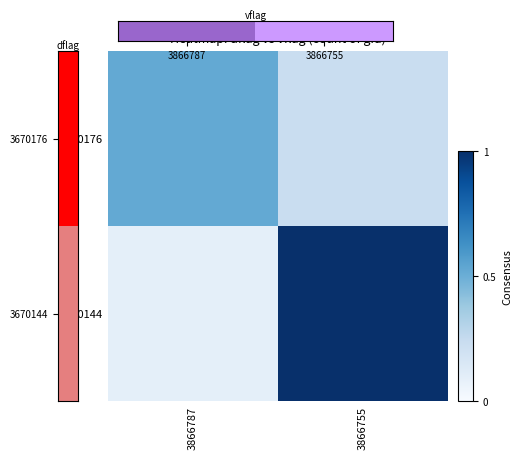

Reading left to right, list all the values displayed in this chart.

3670176: 3866787=0.5	3866755=0.2
3670144: 3866787=0.1	3866755=1.0